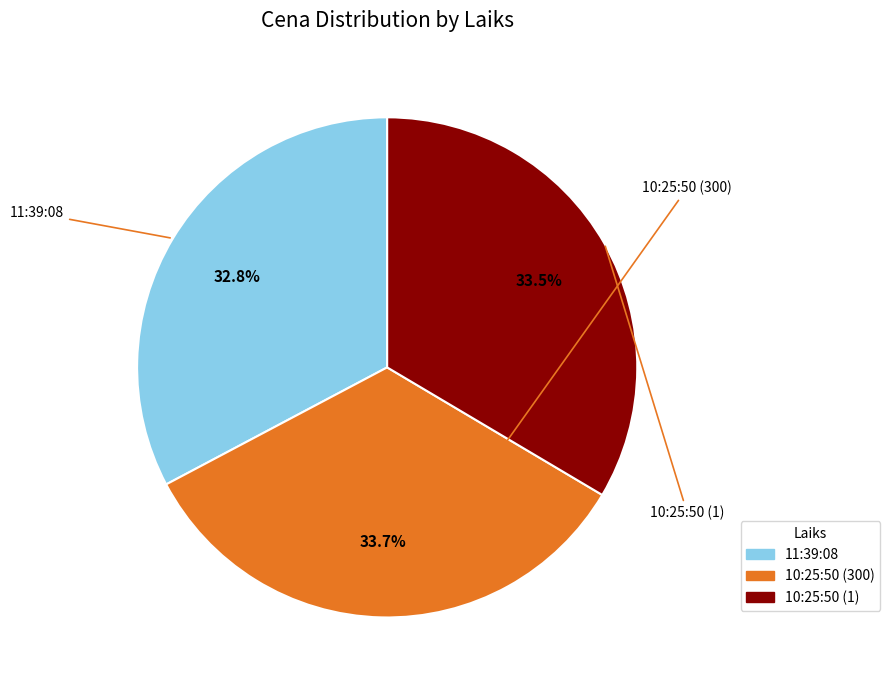

Which slice is the smallest?

11:39:08